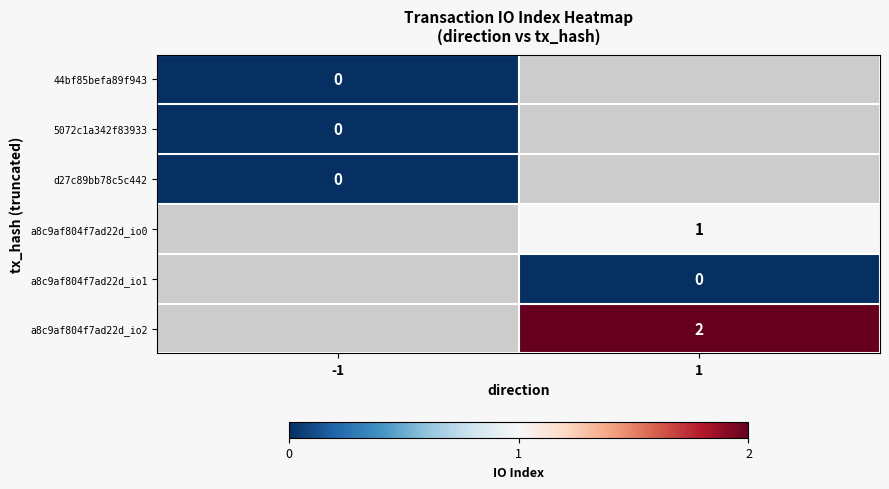

What is the maximum value shown in the chart?

2.0